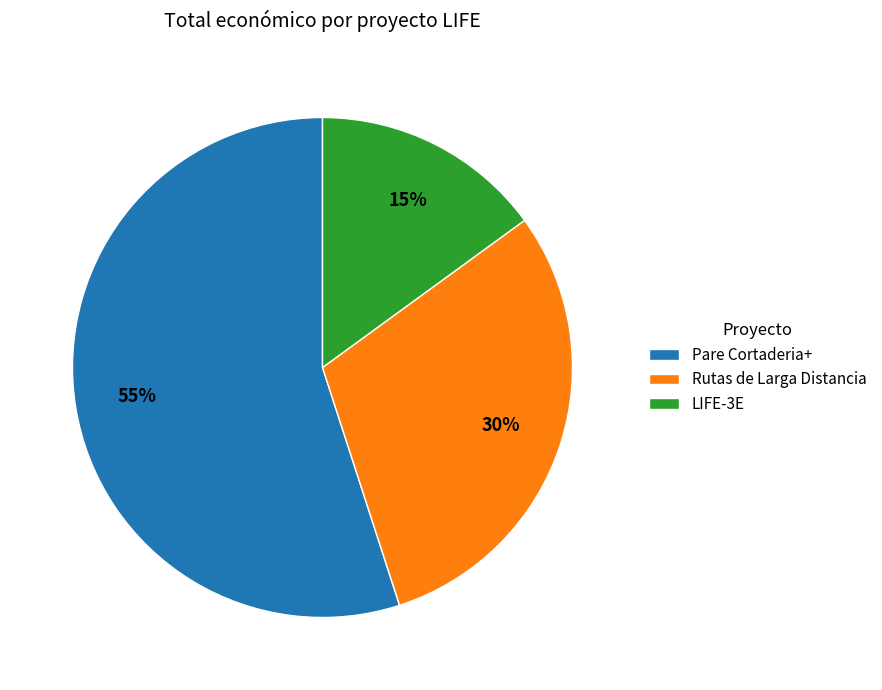

Approximately how many times larger is the value at Rutas de Larga Distancia compared to LIFE-3E?

2.0